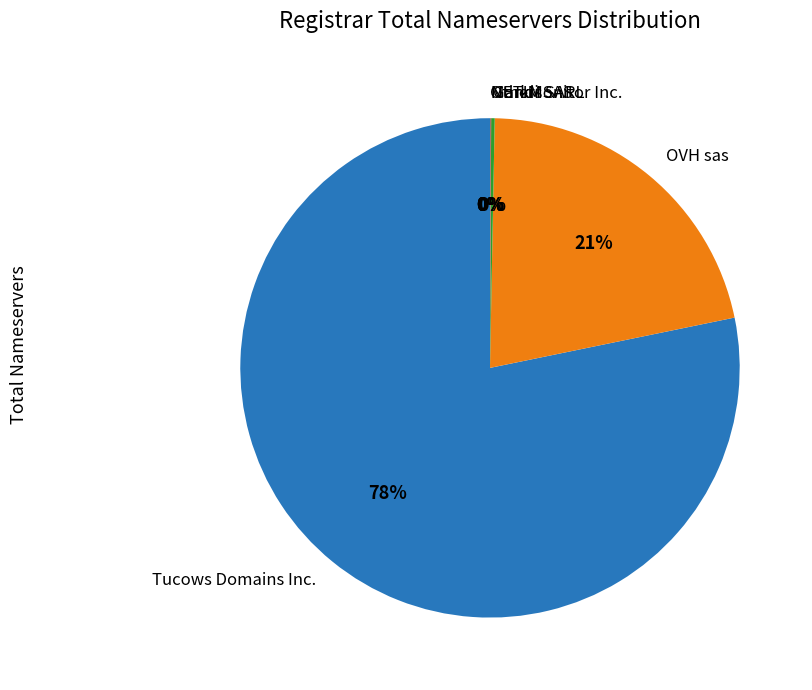

Does any single category account for the majority?

Yes